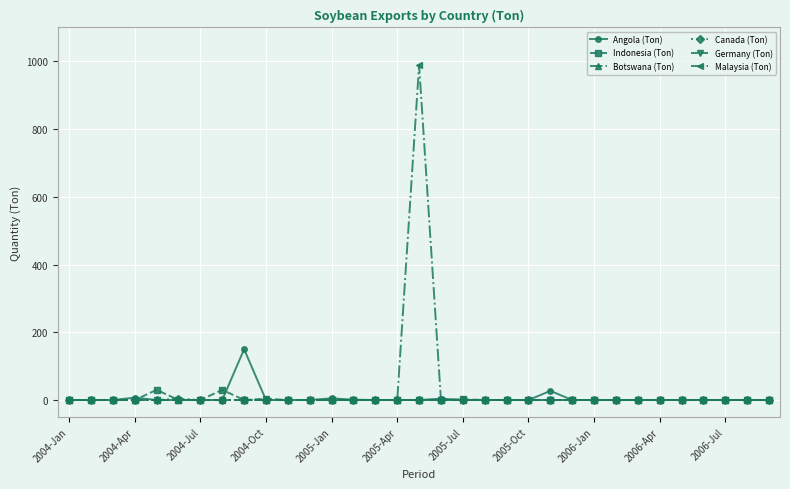

Which series has the widest spread of values?

Malaysia (Ton)